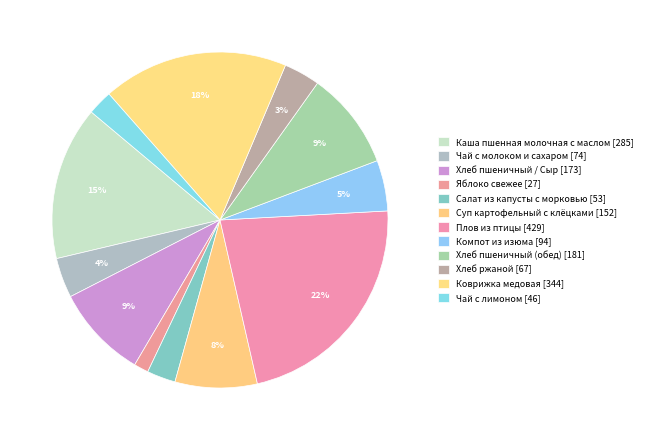

How many segments does this pie chart have?

12